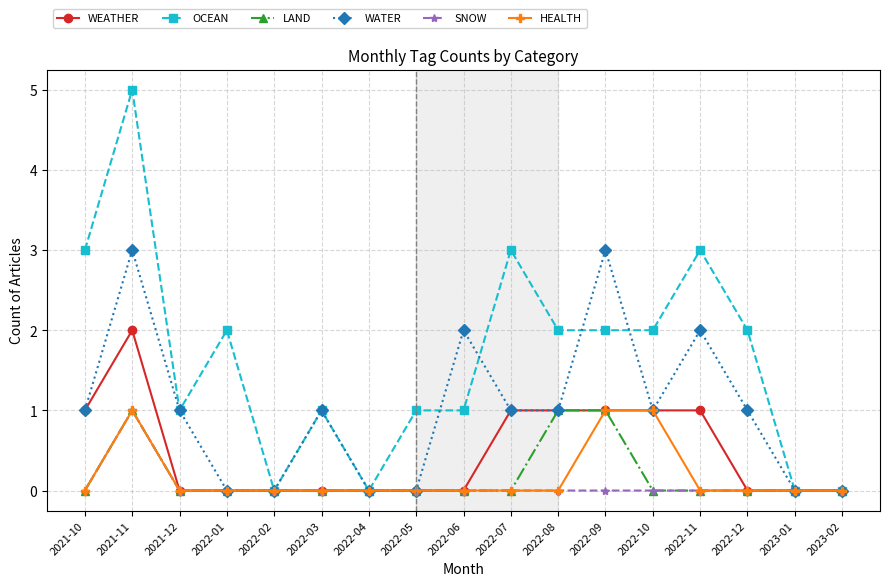

The HEALTH series shows 2 at 2022-09. True or false?

False